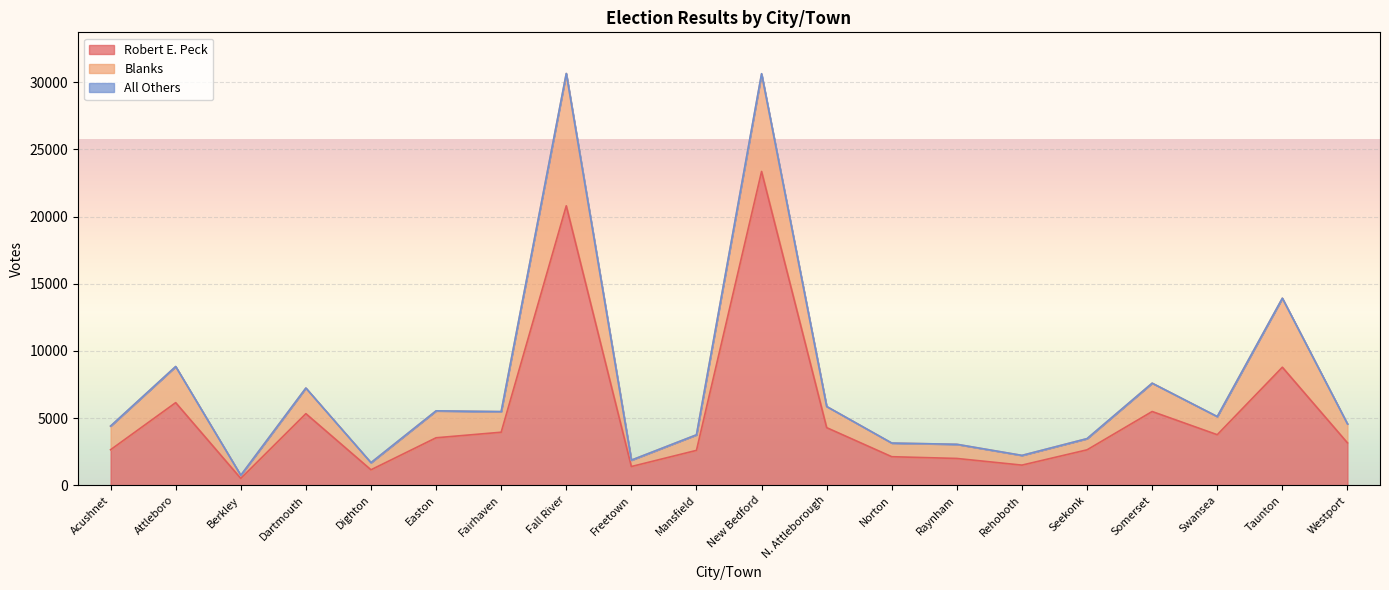

The Blanks series shows 653 at Fairhaven. True or false?

False